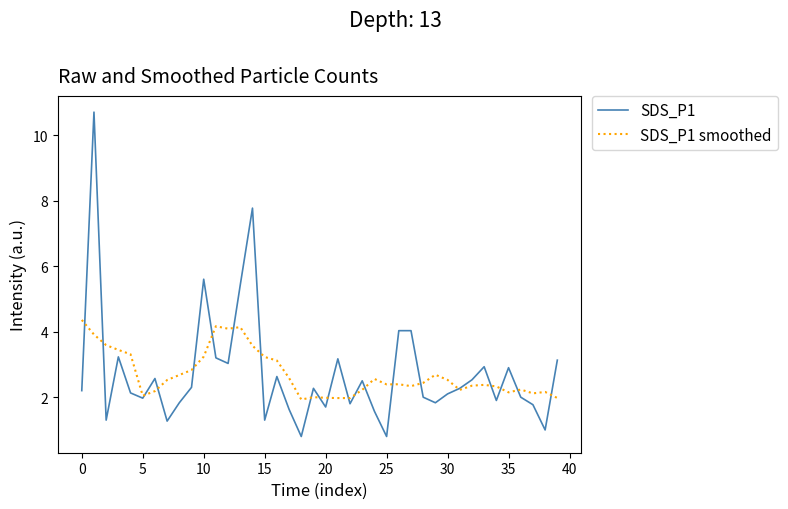

List the series in order of their peak value, lowest first.

SDS_P1 smoothed, SDS_P1